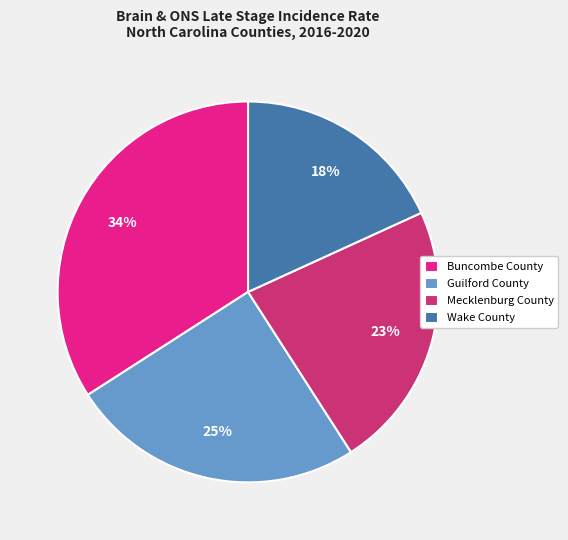

Is there any slice that represents more than half of the pie?

No